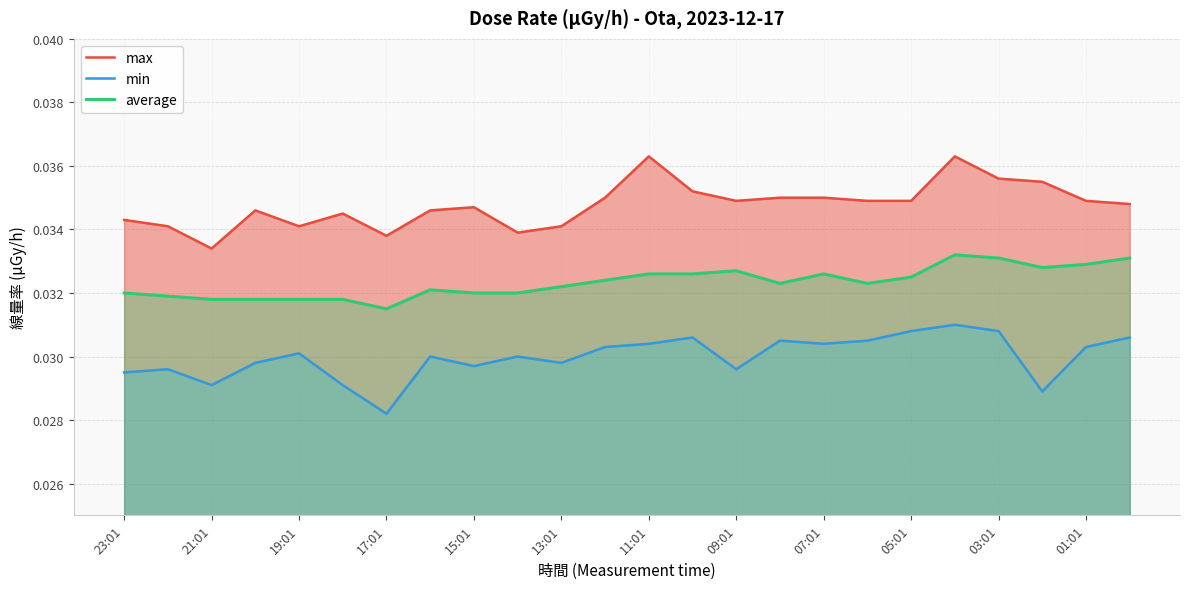

At which label is average closest to 0?

17:01